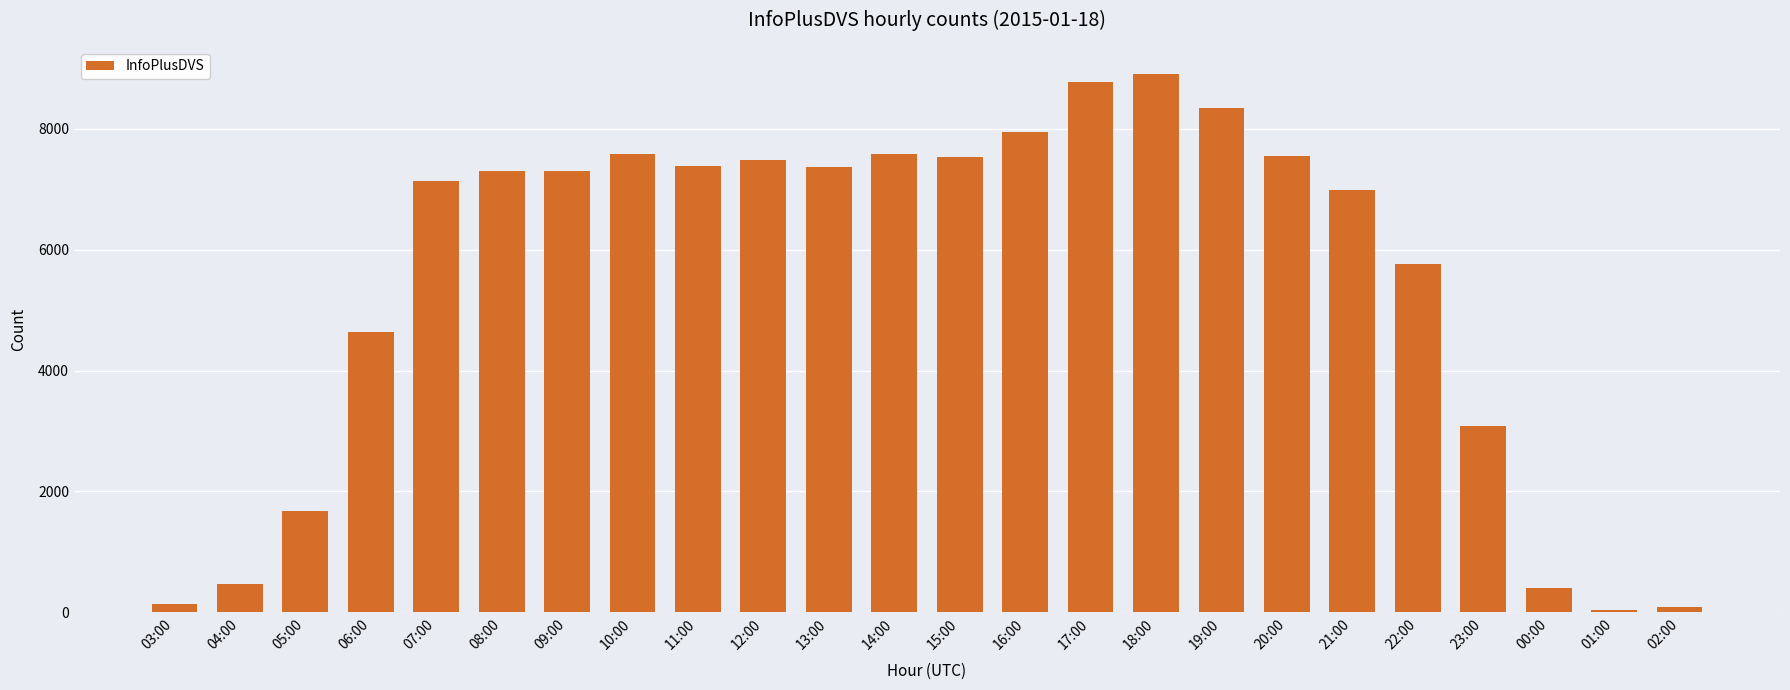

Where is the data nearest to the value 4475?

06:00